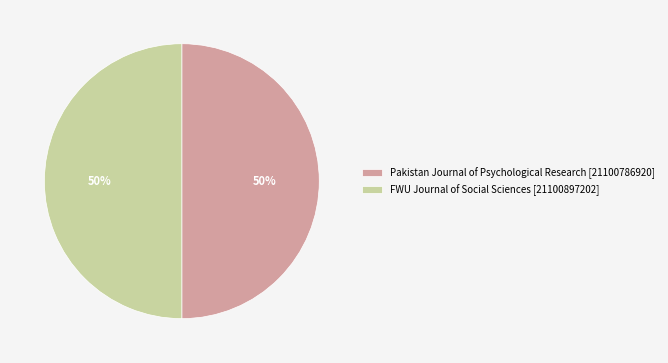

What is the ratio of the value at FWU Journal of Social Sciences [21100897202] to the value at Pakistan Journal of Psychological Research [21100786920]?

1.0